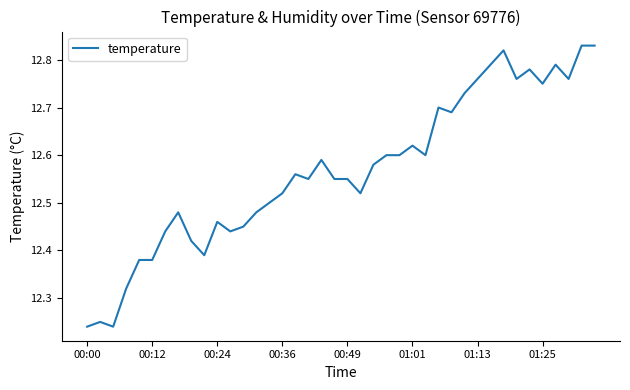

Is this an area chart (filled region under the line)?

No